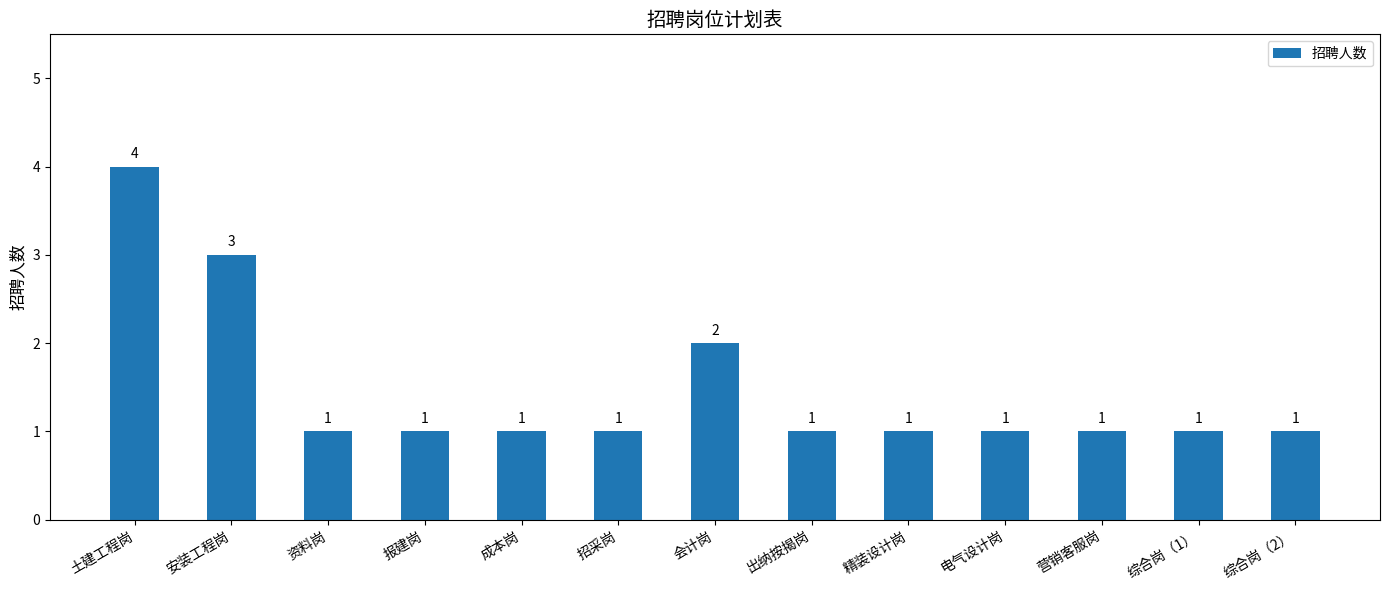

What is the sum of all values?

19